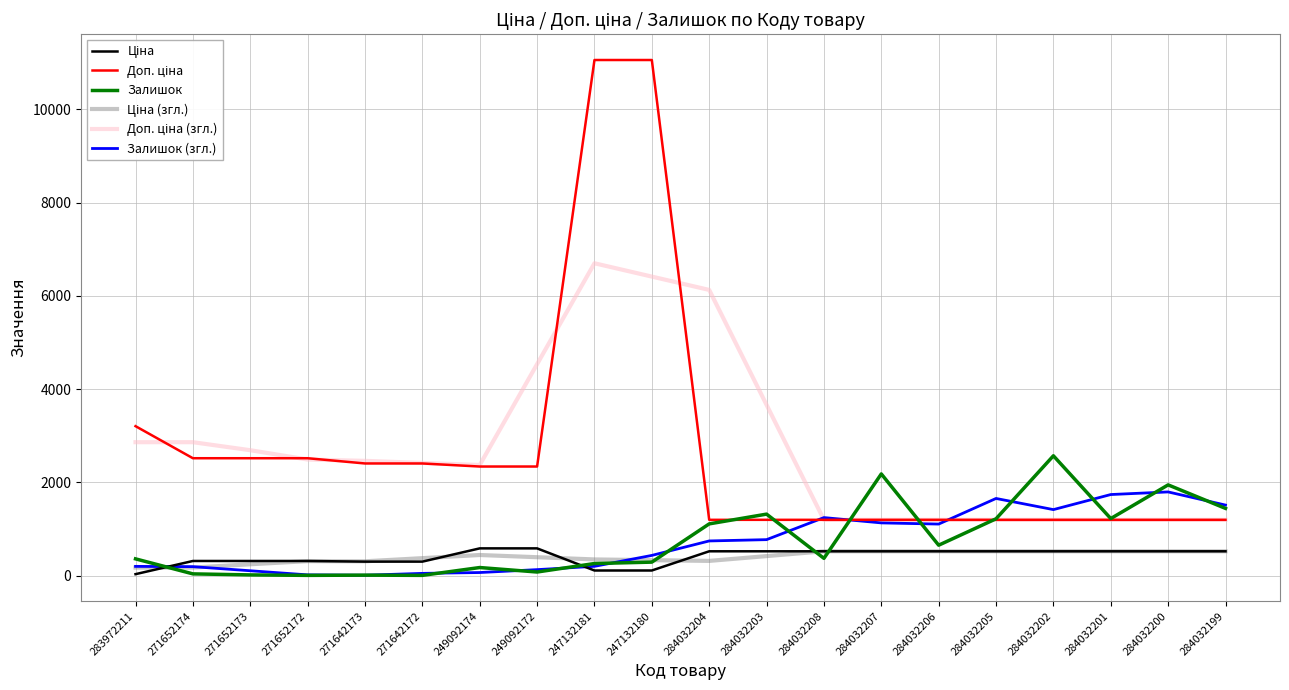

Is it true that Залишок (згл.) equals 193.0 at 271652174?

True